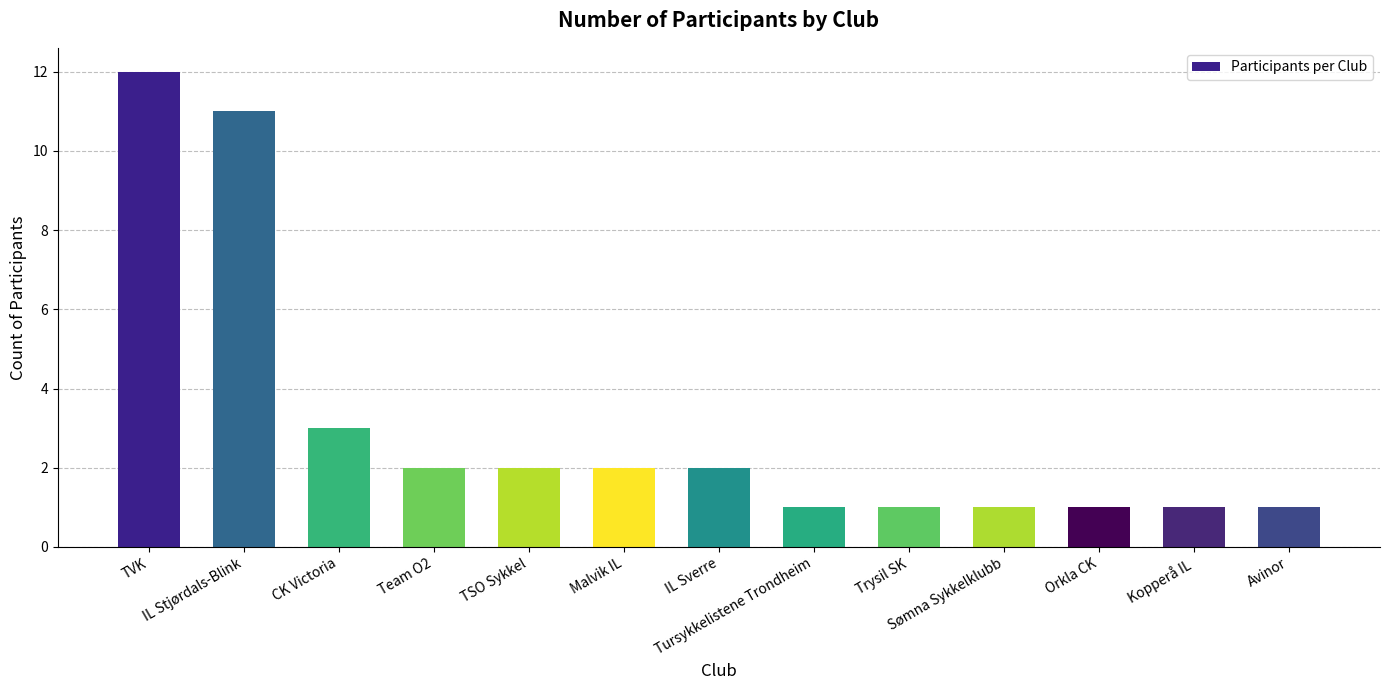

What is the smallest value displayed?

1